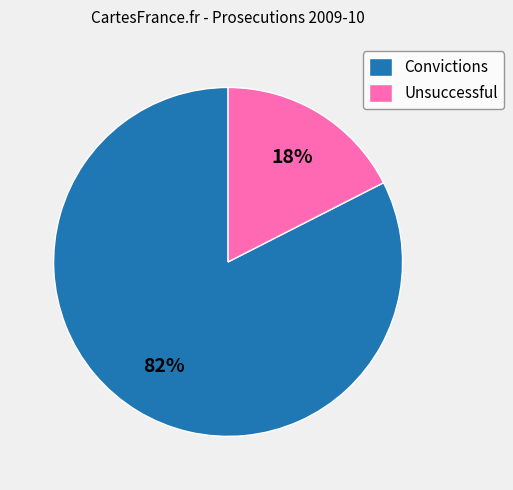

To the nearest percent, what is the average slice percentage?

50%